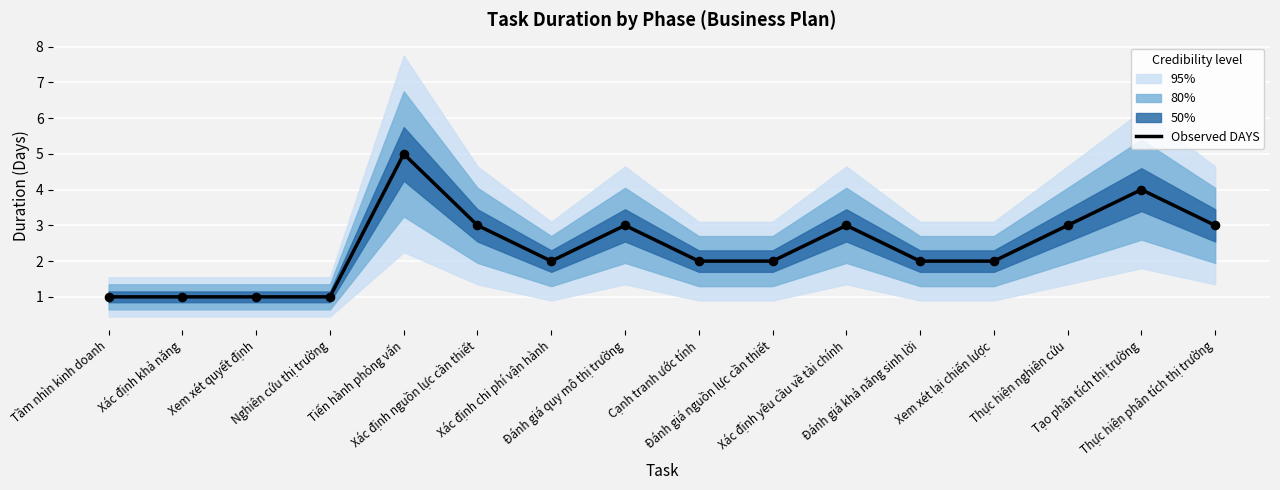

Between Thực hiện nghiên cứu and Xác định chi phí vận hành, which is larger?

Thực hiện nghiên cứu